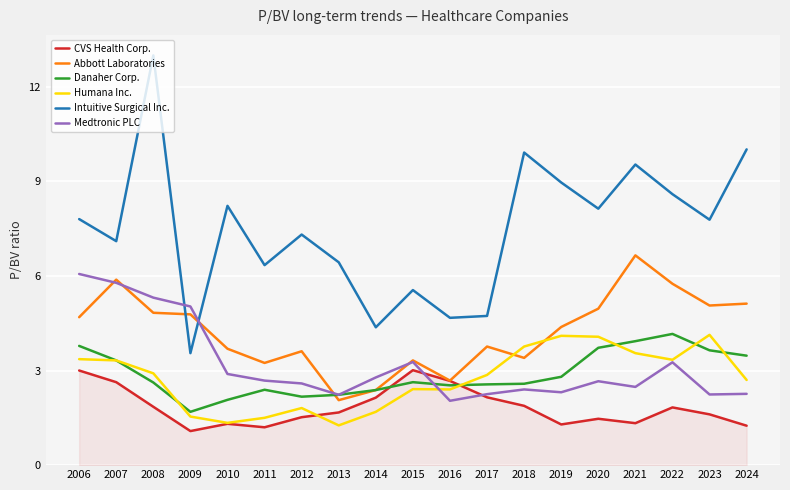

At which category does Humana Inc. reach its first local valley?

2010